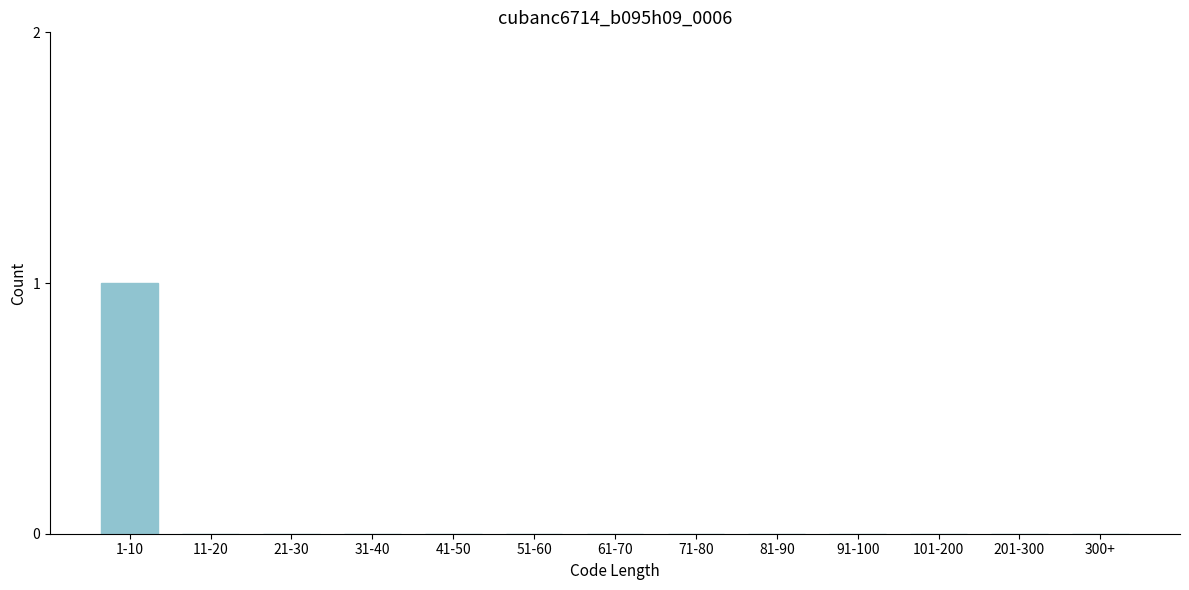

Reading left to right, list all the values displayed in this chart.

1-10=1	11-20=0	21-30=0	31-40=0	41-50=0	51-60=0	61-70=0	71-80=0	81-90=0	91-100=0	101-200=0	201-300=0	300+=0